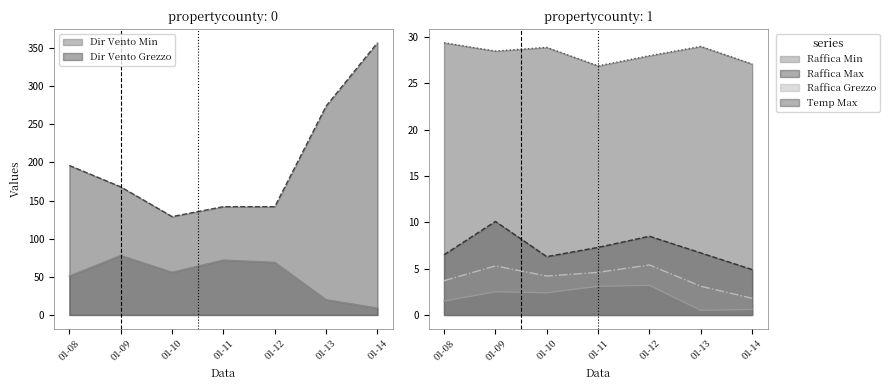

What is the greatest value displayed?

357.0